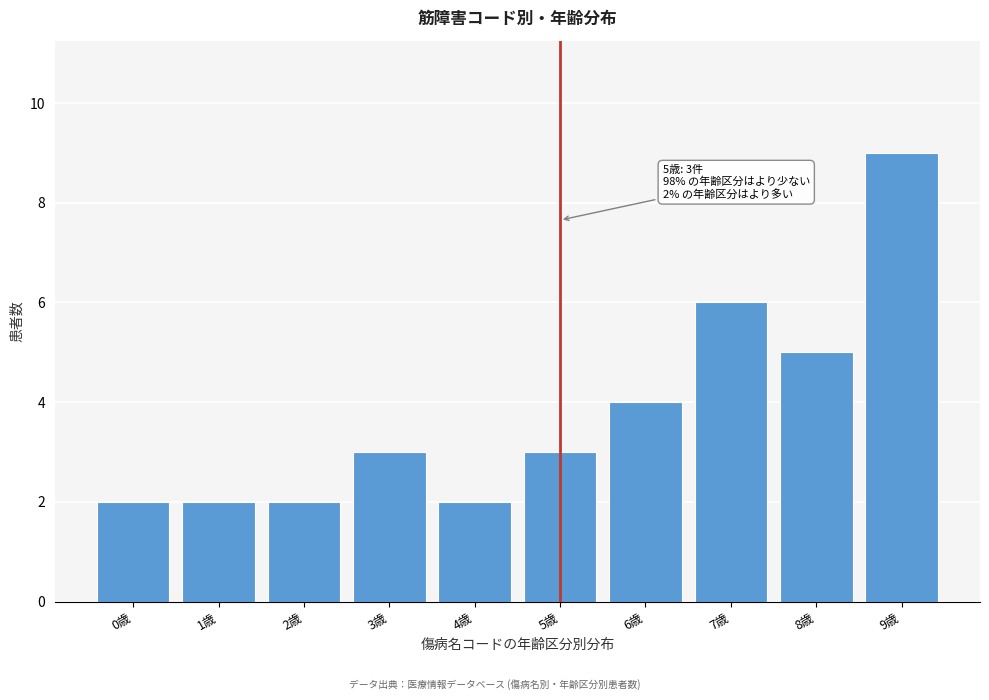

Reading left to right, list all the values displayed in this chart.

0歳=2	1歳=2	2歳=2	3歳=3	4歳=2	5歳=3	6歳=4	7歳=6	8歳=5	9歳=9